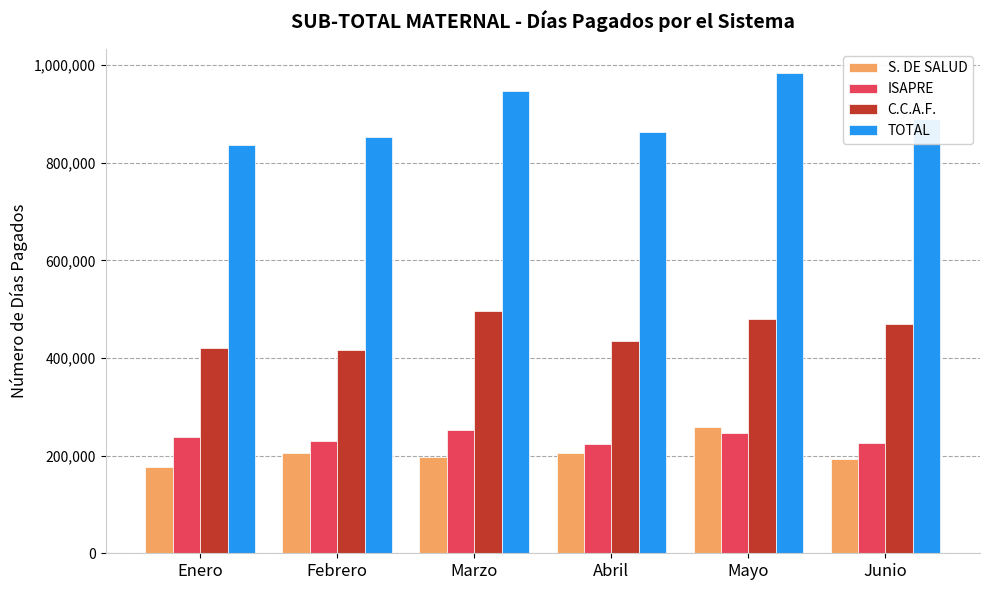

What is the difference between the highest and lowest values at Enero?

659476